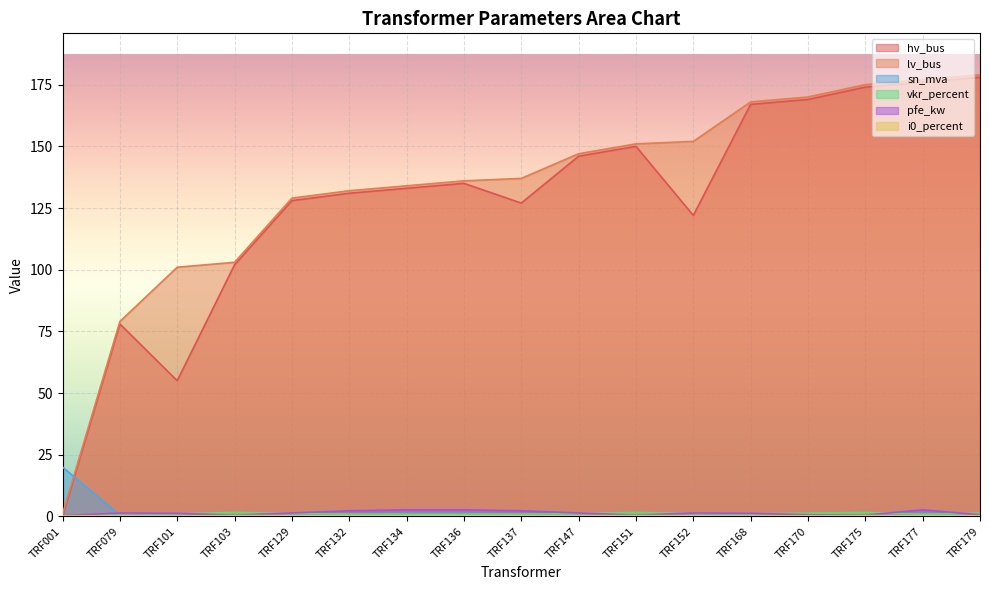

What are all the series names shown in the legend?

hv_bus, lv_bus, sn_mva, vkr_percent, pfe_kw, i0_percent